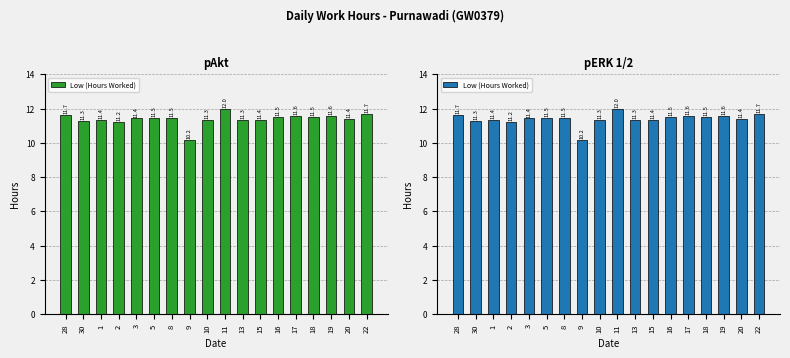

Approximately how many times larger is the value at 17 compared to 30?

1.0